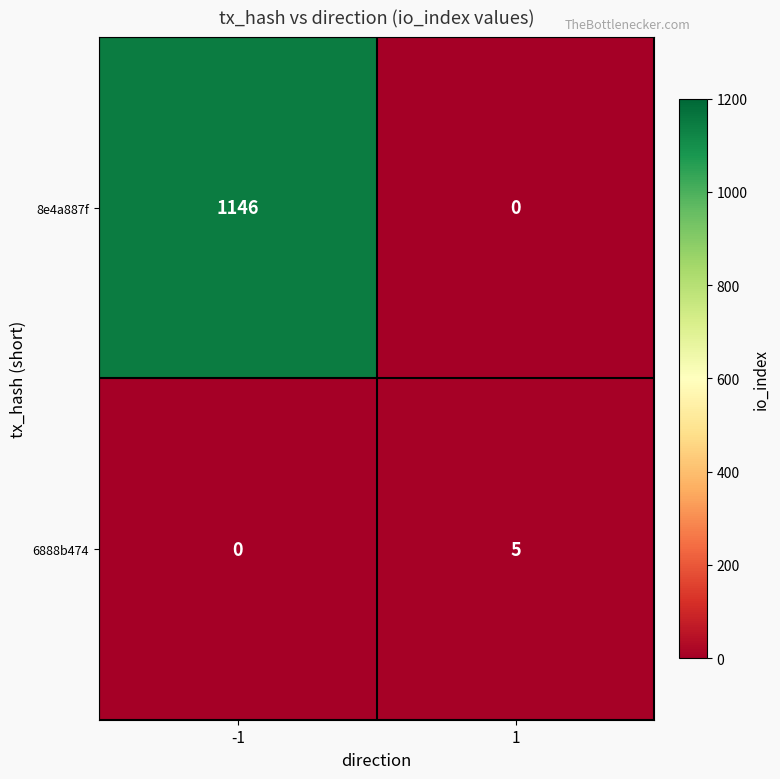

What value does the 8e4a887f series have at -1, to the nearest 10?

1150